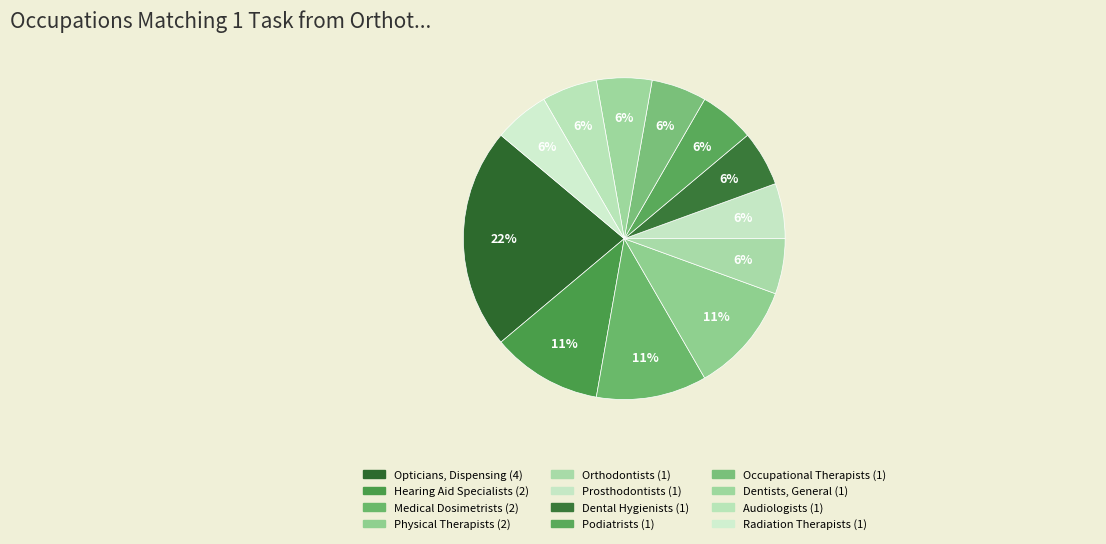

How many segments does this pie chart have?

12